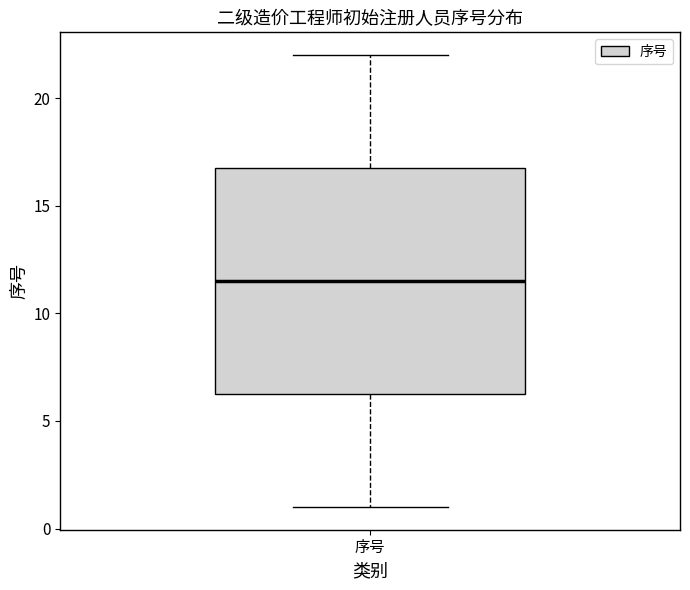

Transcribe this box plot: give where the median line is, the range the box spans, and where the two whiskers end, as read against the y-axis. The values are not printed on the chart, so give them approximately, as read against the axis.

median 11.5, box 6.5 to 17.0, whiskers 1.0 to 22.0